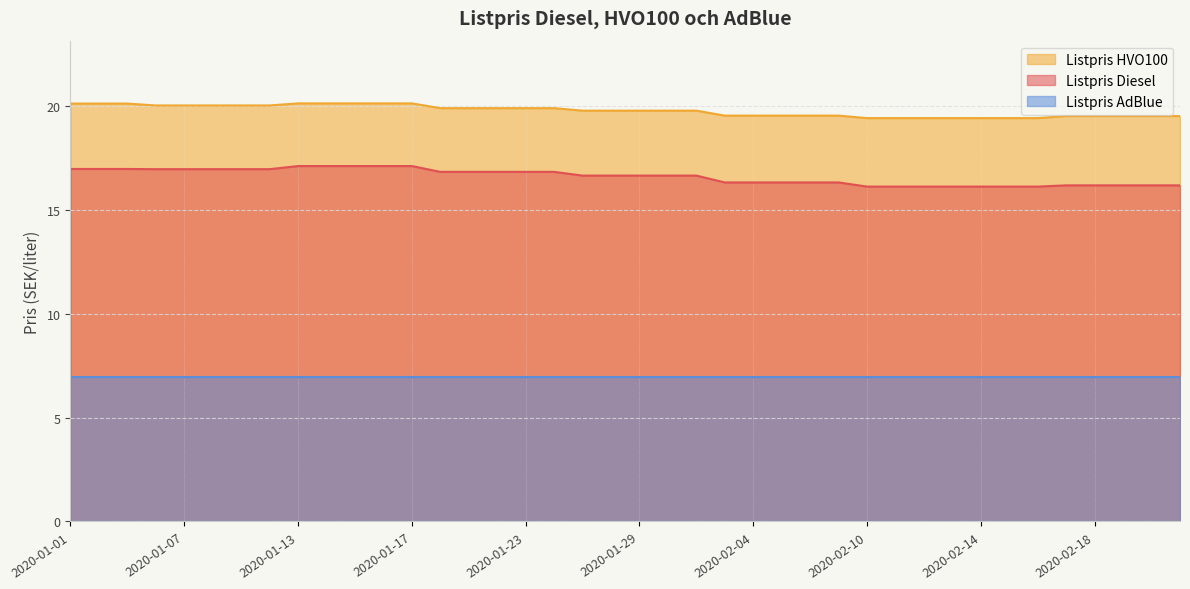

Which series has the widest spread of values?

Listpris Diesel